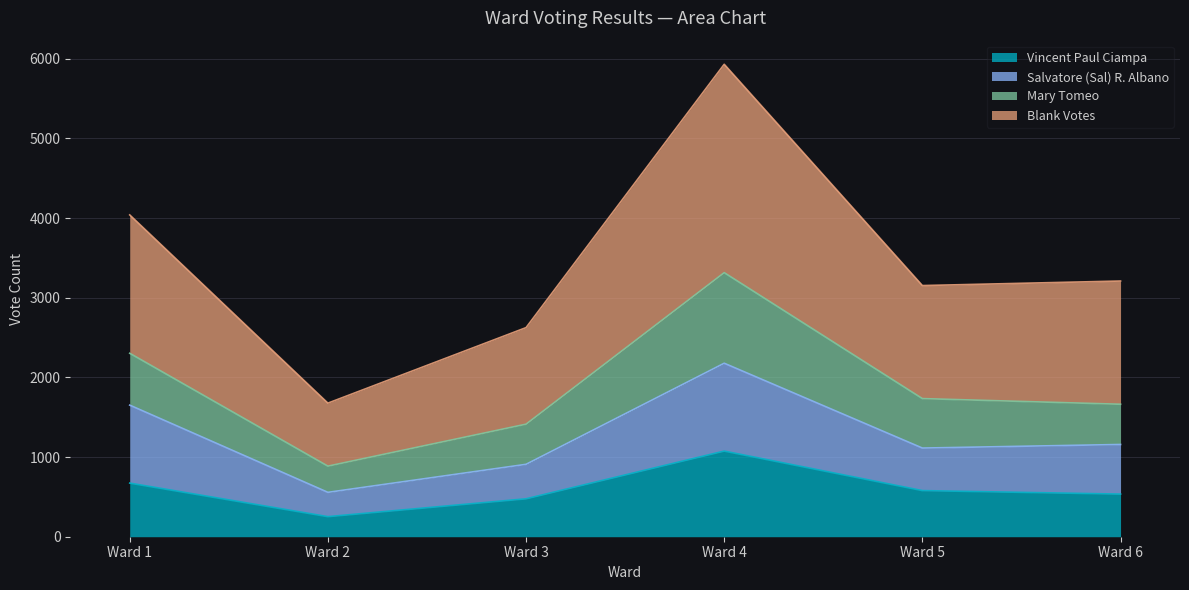

Is it true that Blank Votes equals 3153 at Ward 5?

True